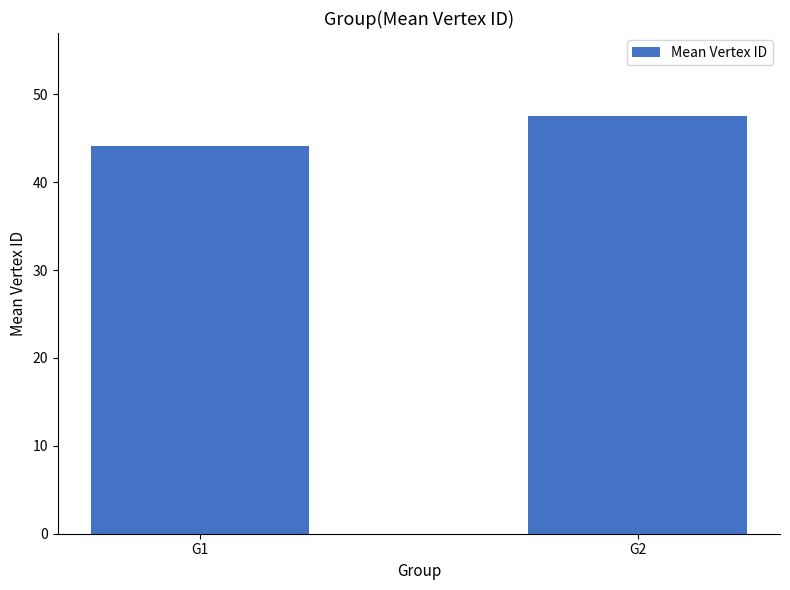

What is the value of the 2nd bar from the left?

47.5